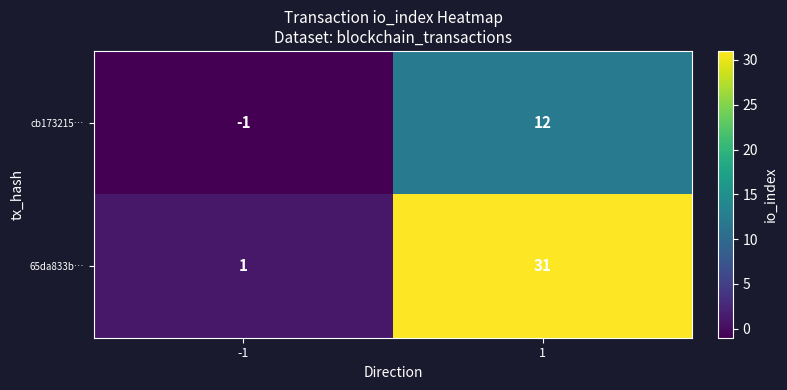

How many values in the 65da833b… series are below 31?

1